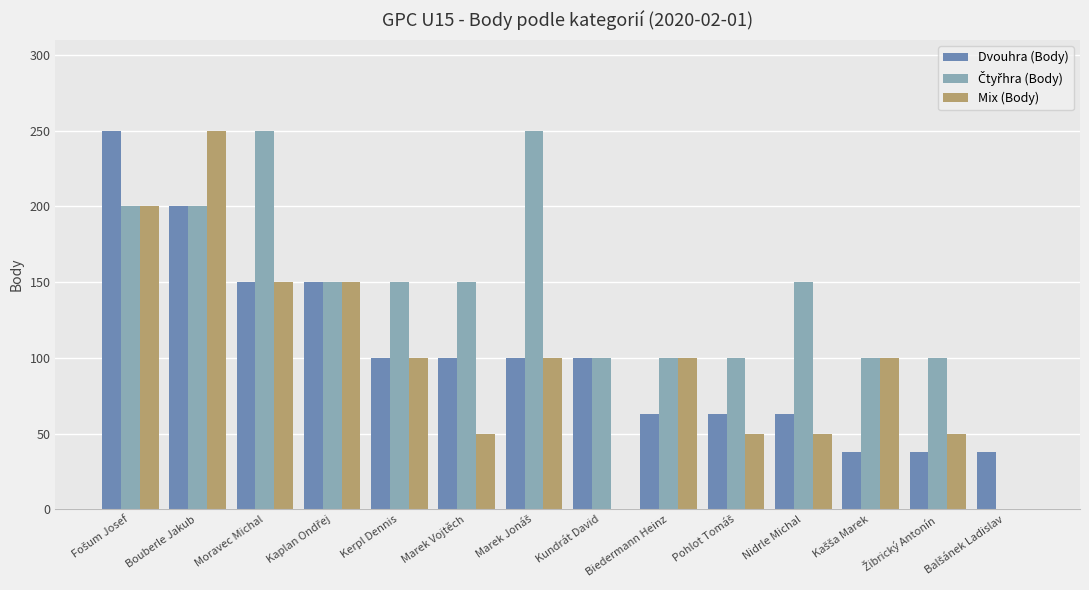

What is the average value of the Dvouhra (Body) series?

104